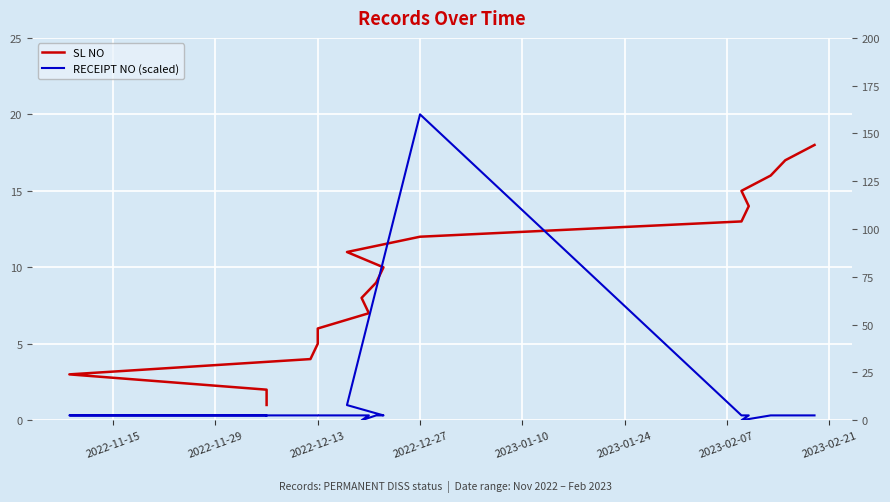

What is the value of the RECEIPT NO (scaled) point at the 14th from the left?

2.5